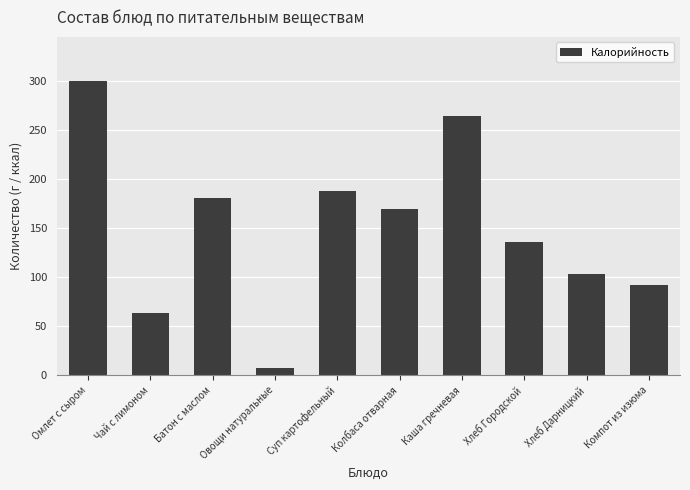

Which category has the highest value across all series?

Омлет с сыром